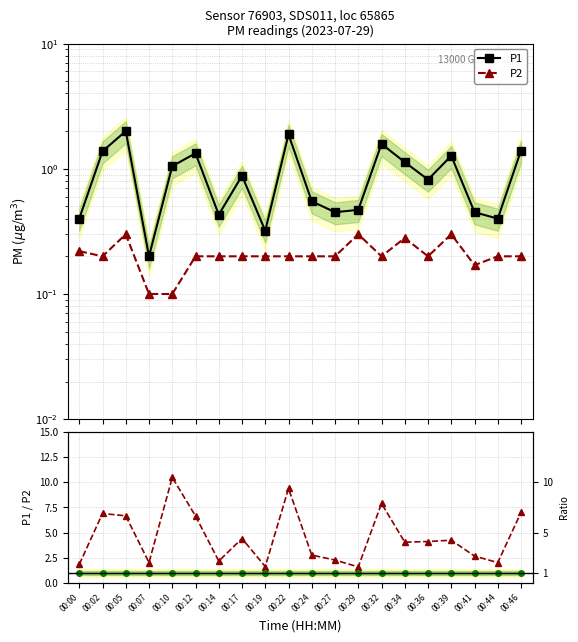

List the labels in order of P2 value, smallest first.

00:07, 00:10, 00:41, 00:02, 00:12, 00:14, 00:17, 00:19, 00:22, 00:24, 00:27, 00:32, 00:36, 00:44, 00:46, 00:00, 00:34, 00:05, 00:29, 00:39